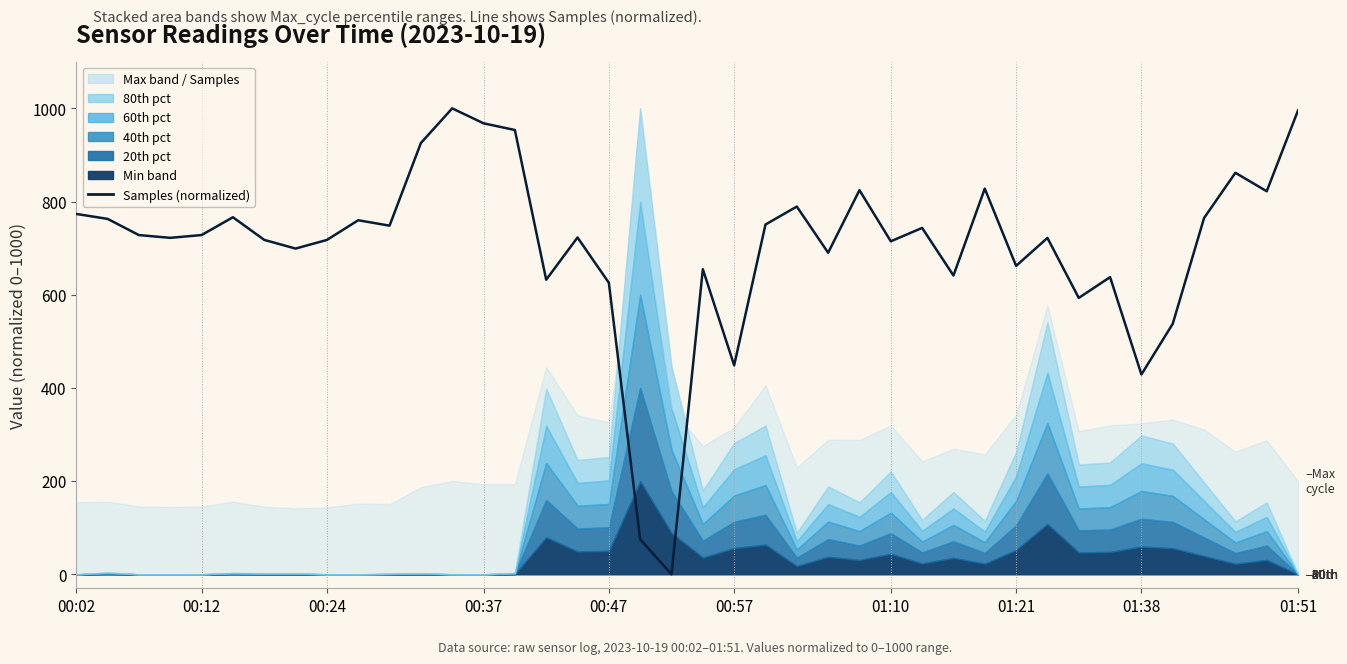

What is the sum of all values?

28137.1